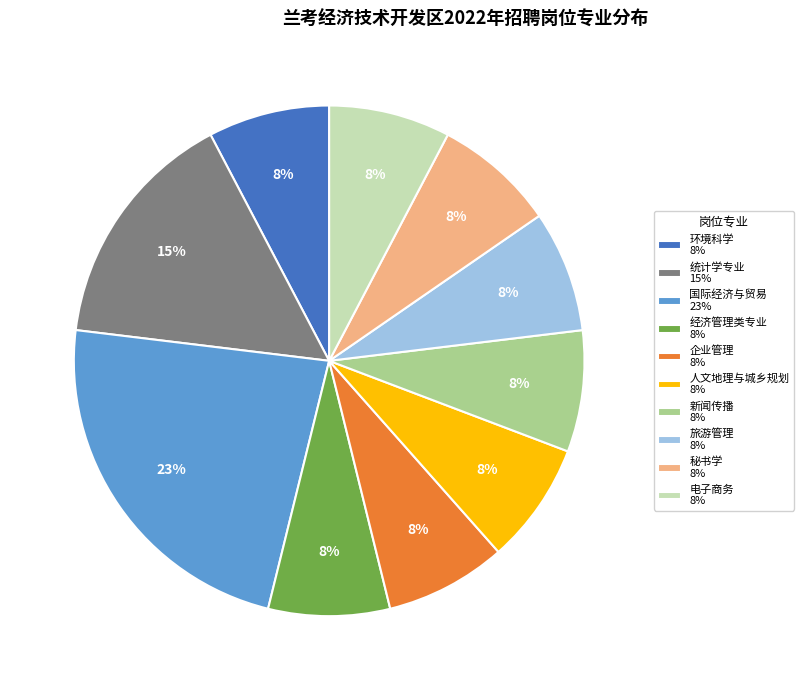

Which has a higher value, 国际经济与贸易 23% or 环境科学 8%?

国际经济与贸易 23%